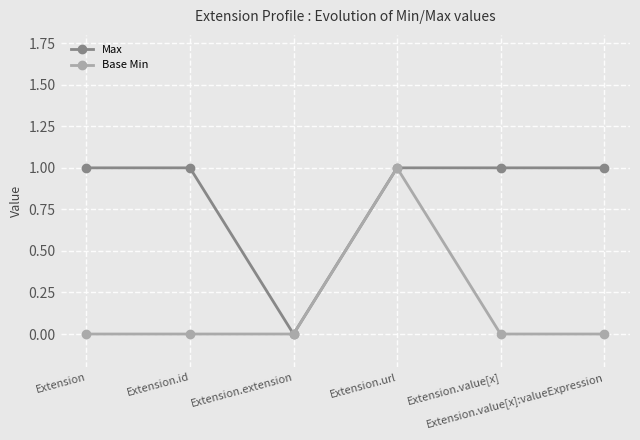

True or false: Base Min has more than 2 points higher than both neighbors.

False